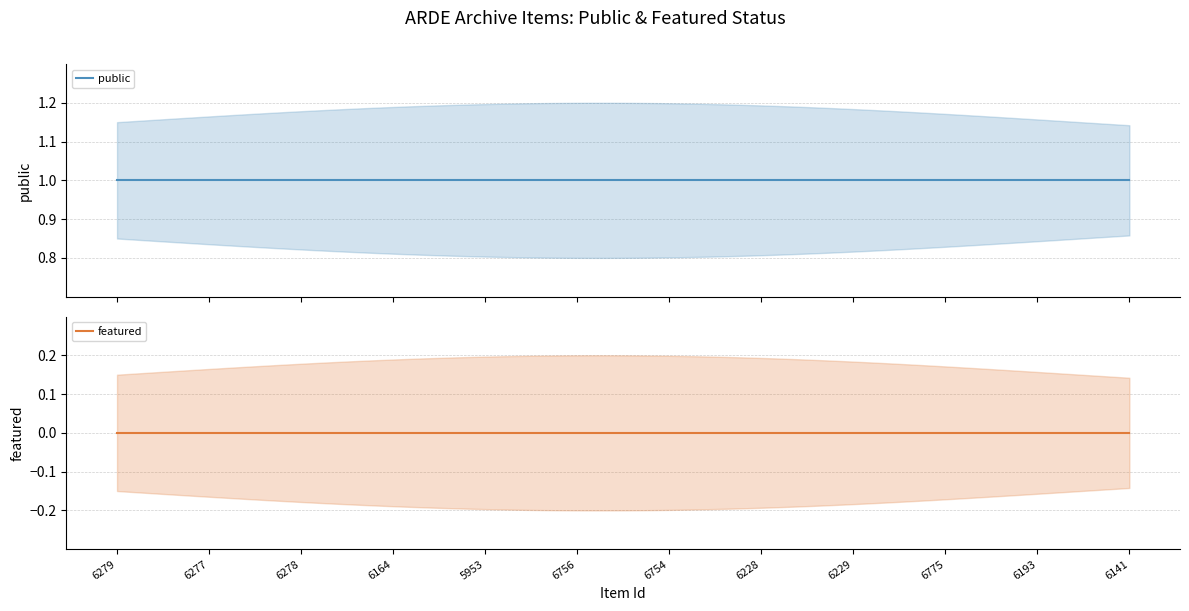

What is the value of the public point at the 8th from the left?

1